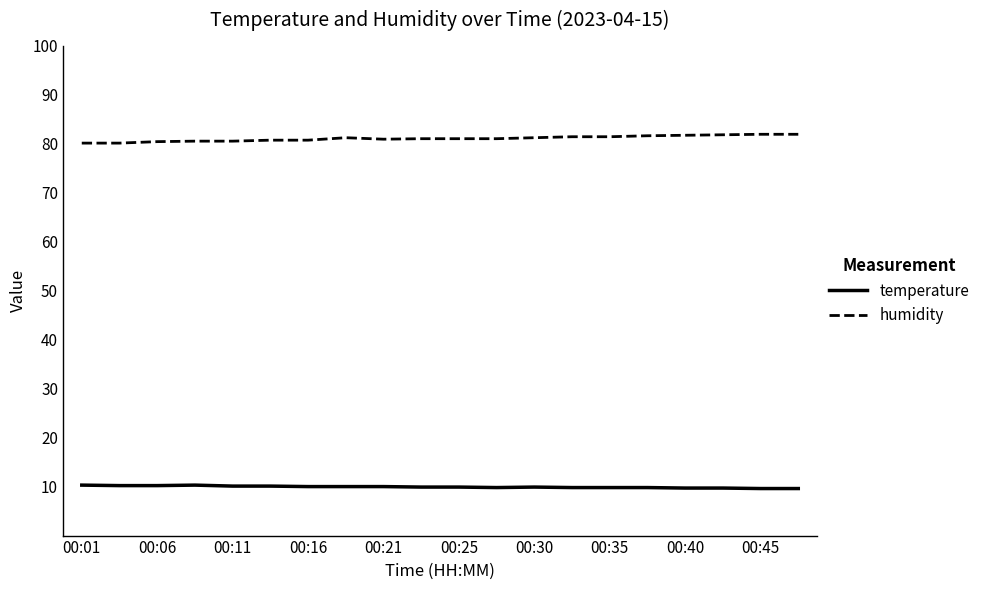

Which series has the largest total across all categories?

humidity